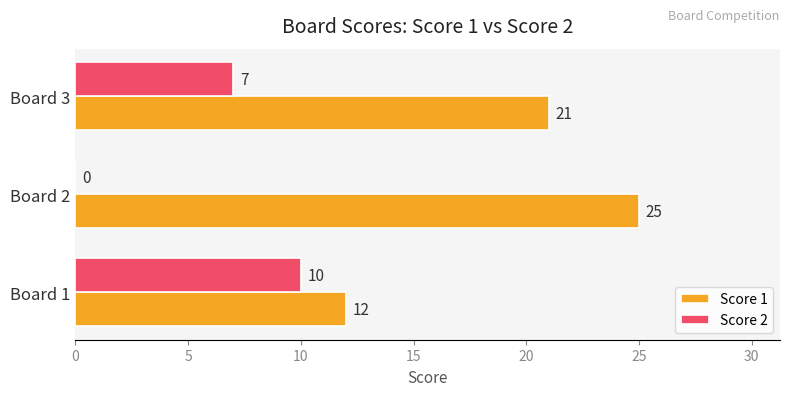

Which series changed the most between Board 1 and Board 2?

Score 1